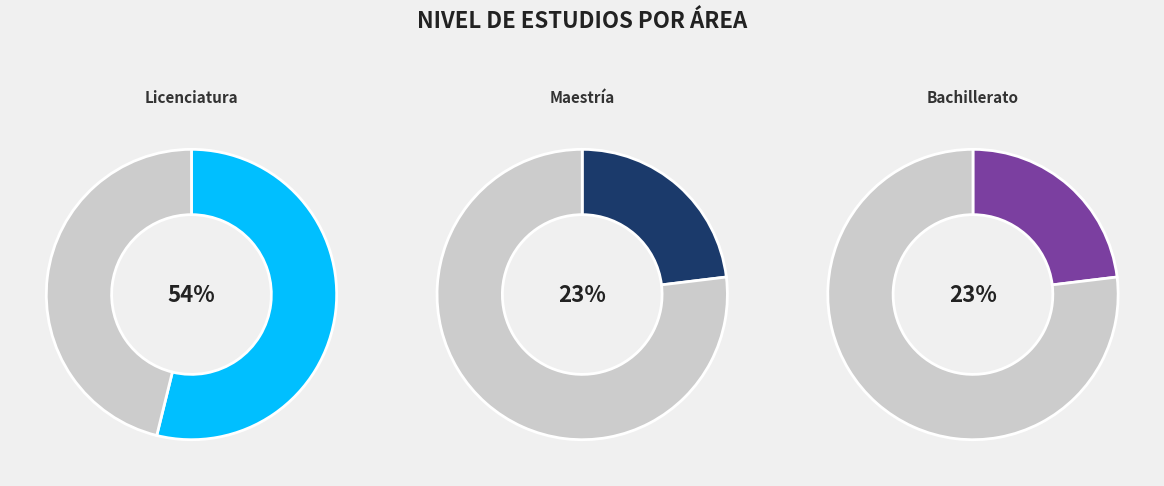

How many slices are in this pie chart?

3